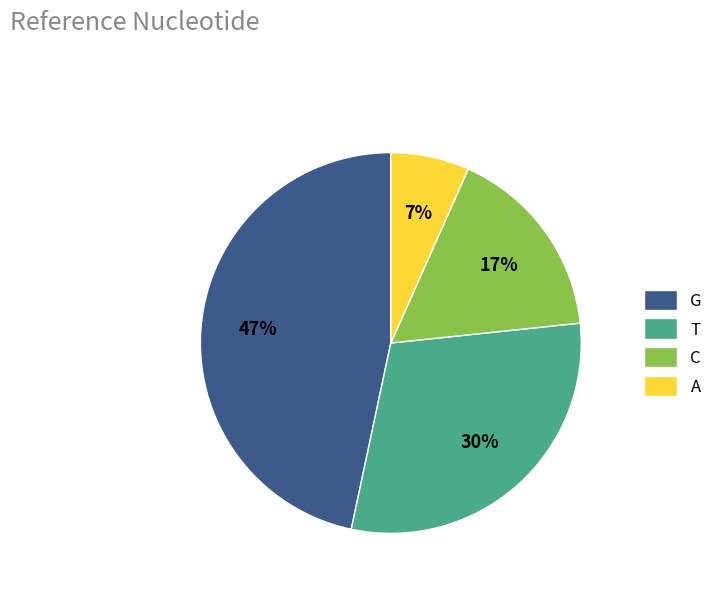

Does any single category account for the majority?

No